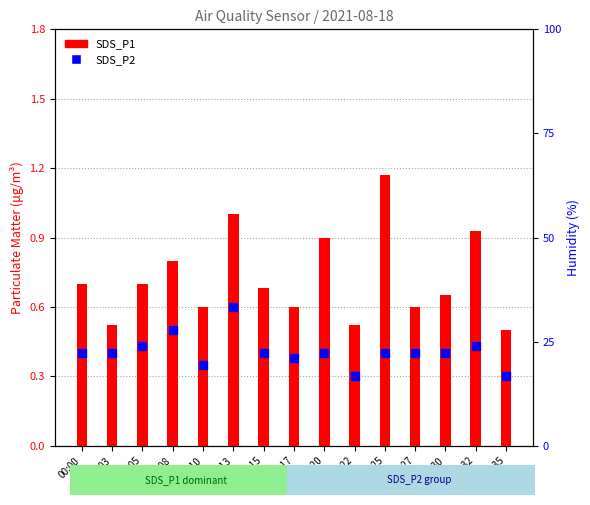

At how many categories does at least one series exceed 0?

15